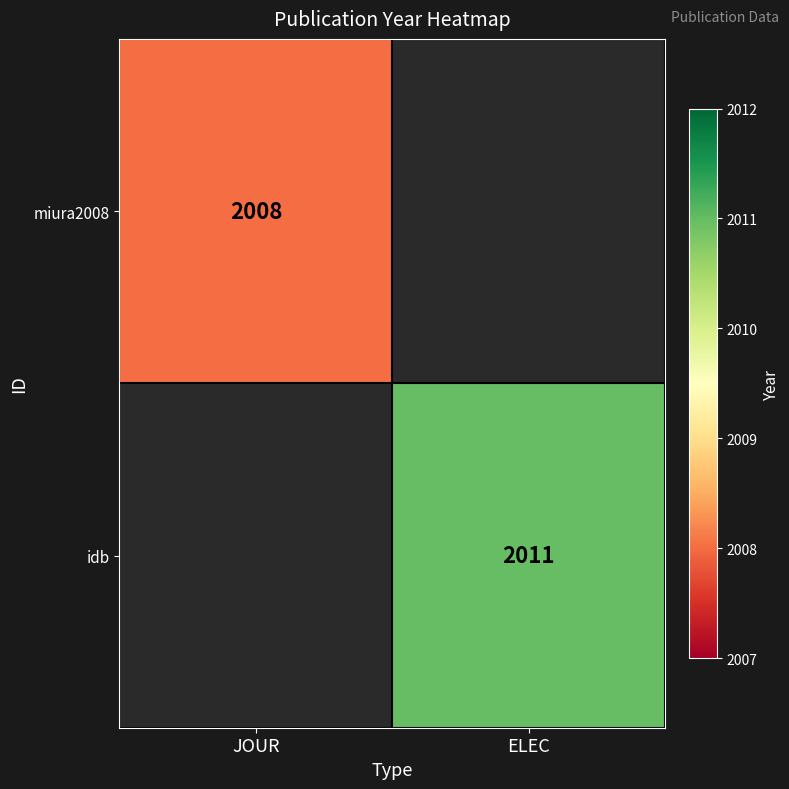

Is it true that idb equals 2011 at ELEC?

True